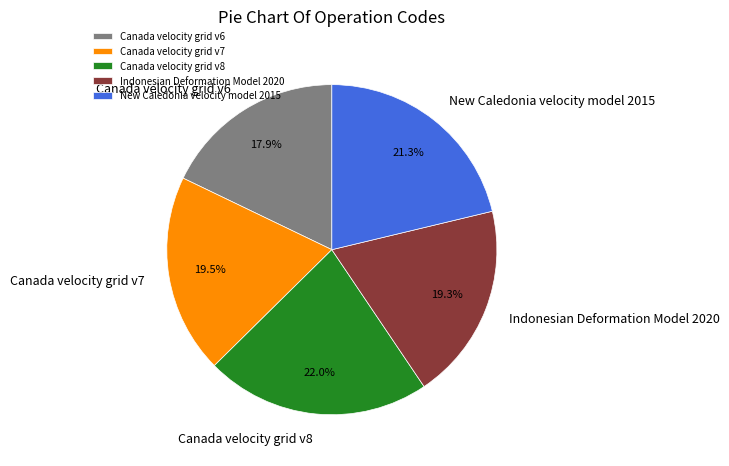

Is there a majority slice in this chart?

No